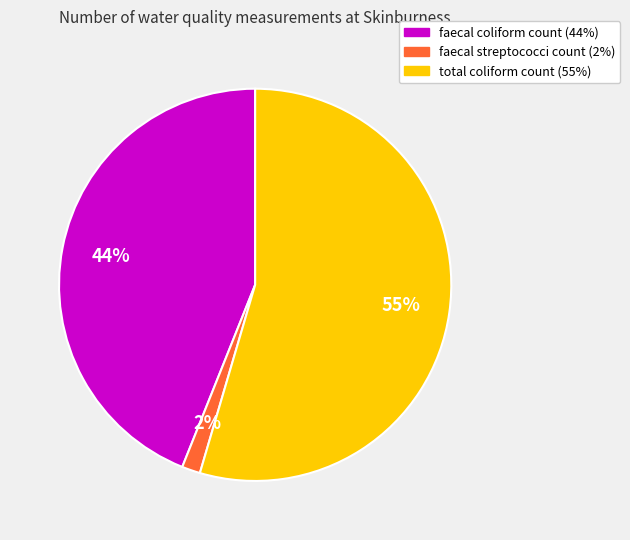

Which has a higher value, faecal coliform count or faecal streptococci count?

faecal coliform count